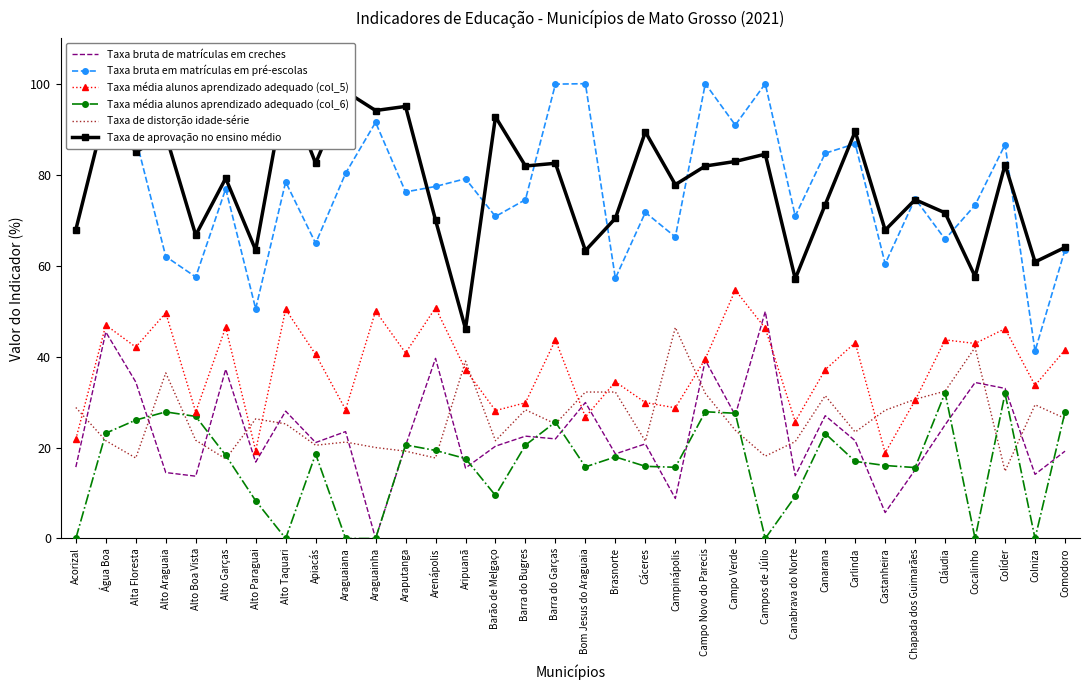

What are all the series names shown in the legend?

Taxa bruta de matrículas em creches, Taxa bruta em matrículas em pré-escolas, Taxa média alunos aprendizado adequado (col_5), Taxa média alunos aprendizado adequado (col_6), Taxa de distorção idade-série, Taxa de aprovação no ensino médio